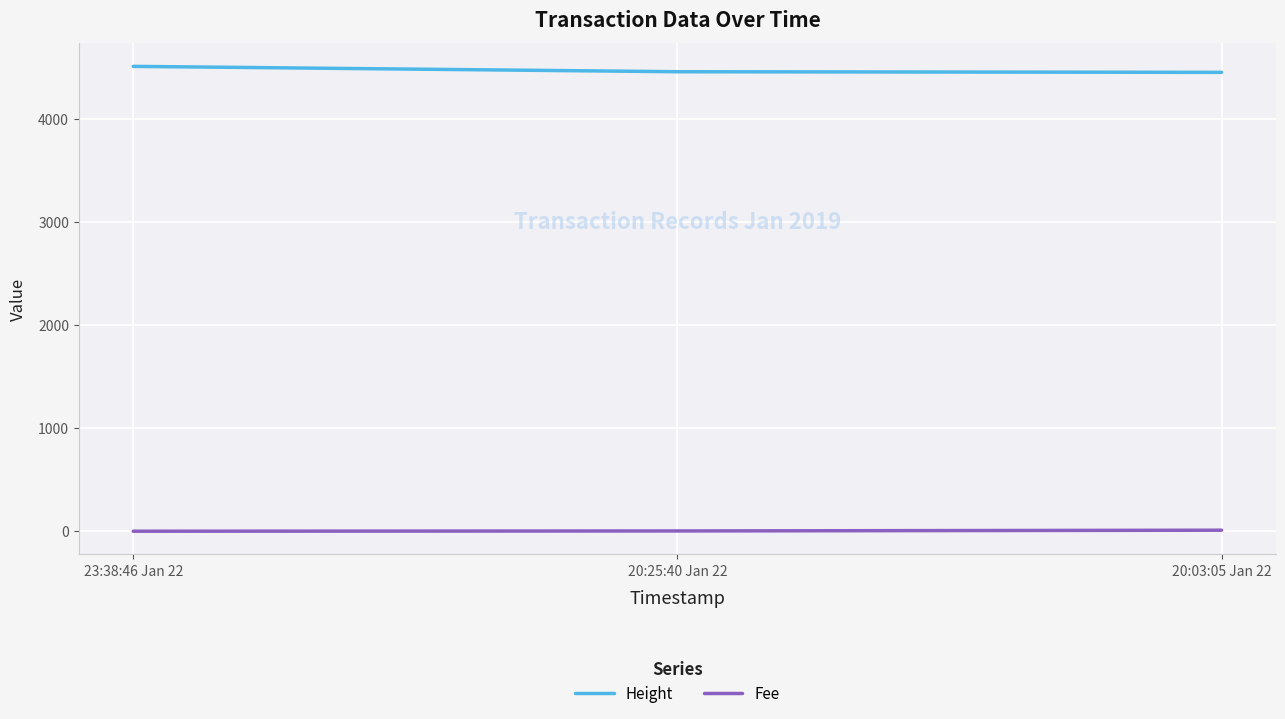

Which series has the largest total across all categories?

Height